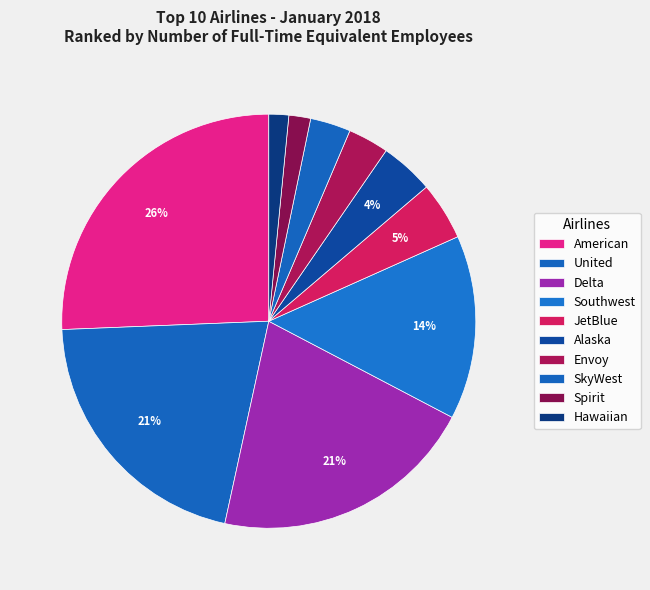

What is the ratio of the value at Delta to the value at Southwest?

1.4